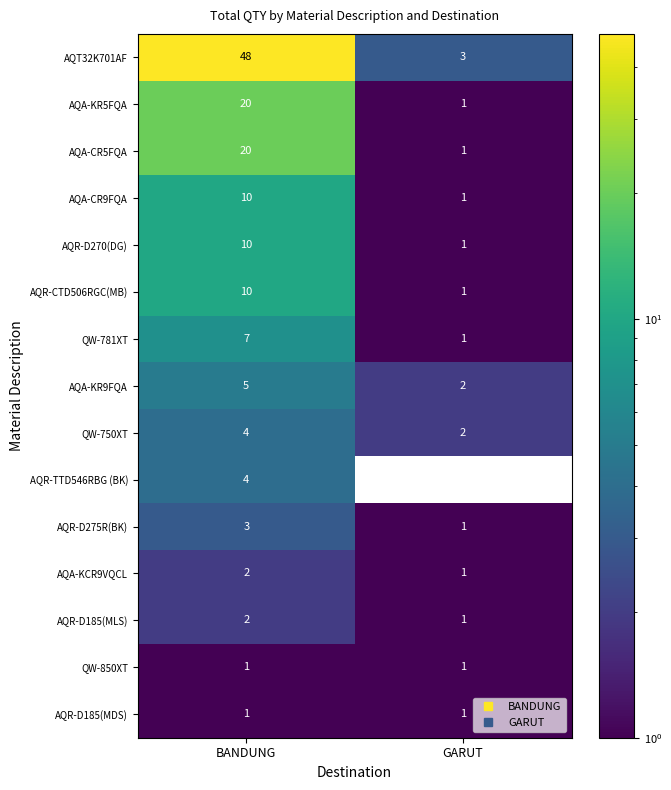

Count the number of categories in the chart.

2